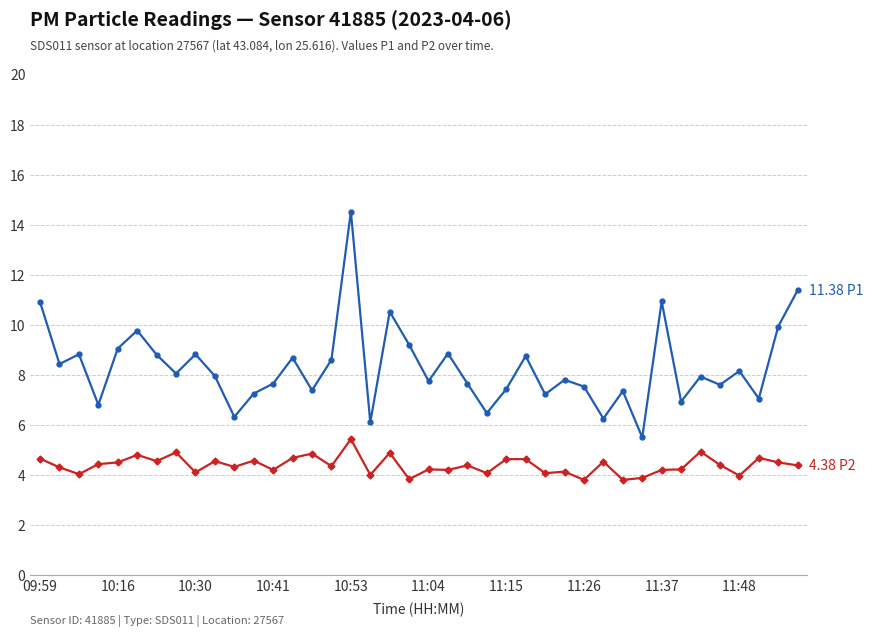

What is the minimum value shown in the chart?

3.8